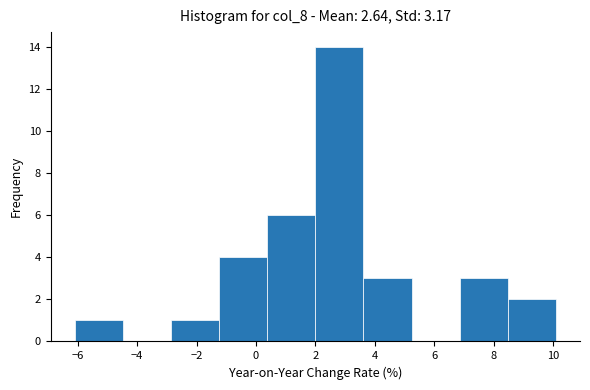

Over which range of the x-axis is the bar tallest?

2.00 to 3.62